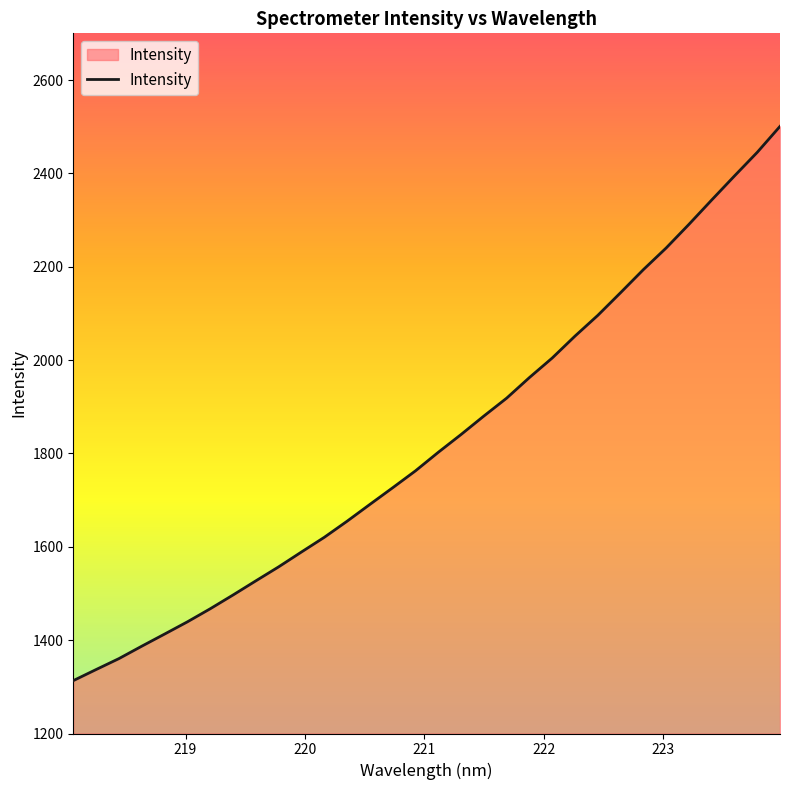

What is the average value?

1826.6